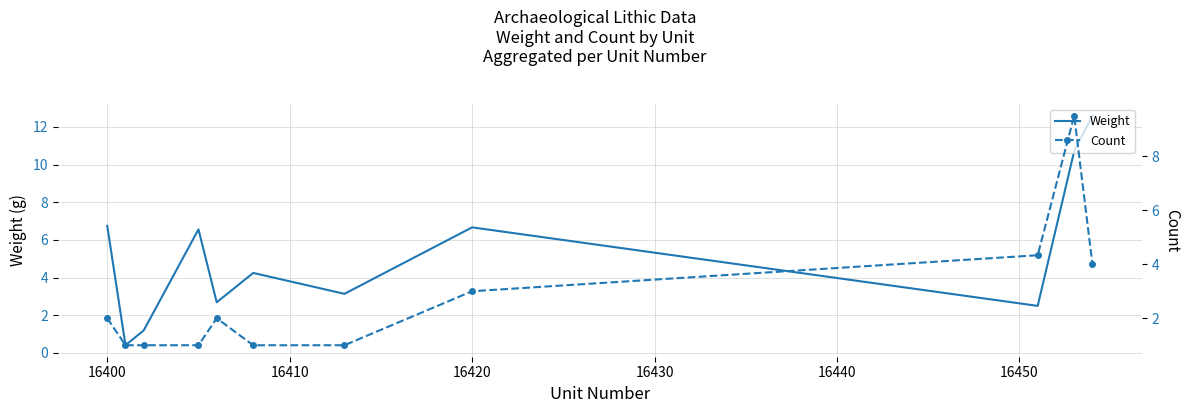

Which series ends up on top after the final intersection of Weight and Count?

Weight